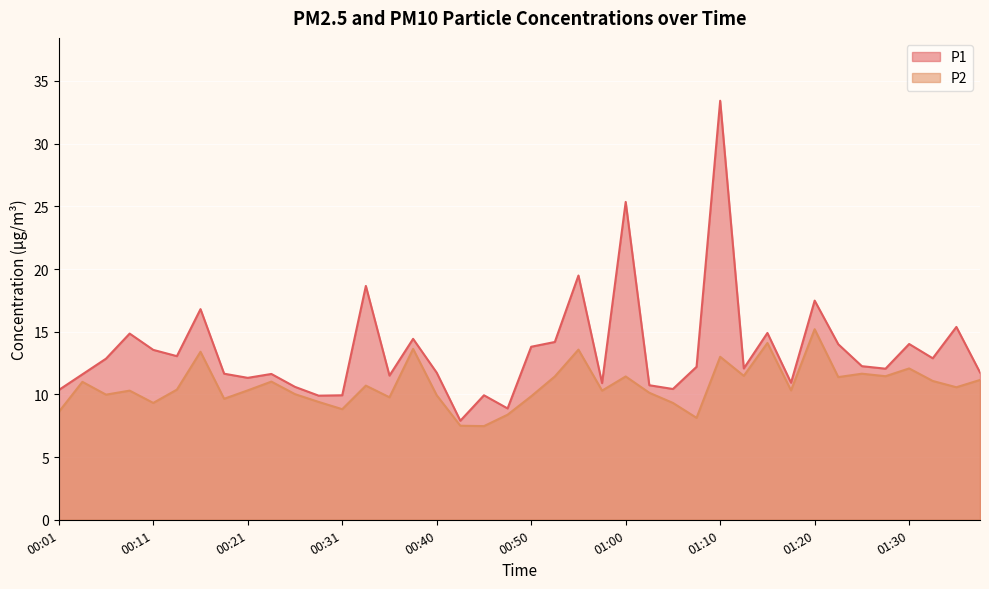

The value of P2 at 00:08 is 17.6. True or false?

False